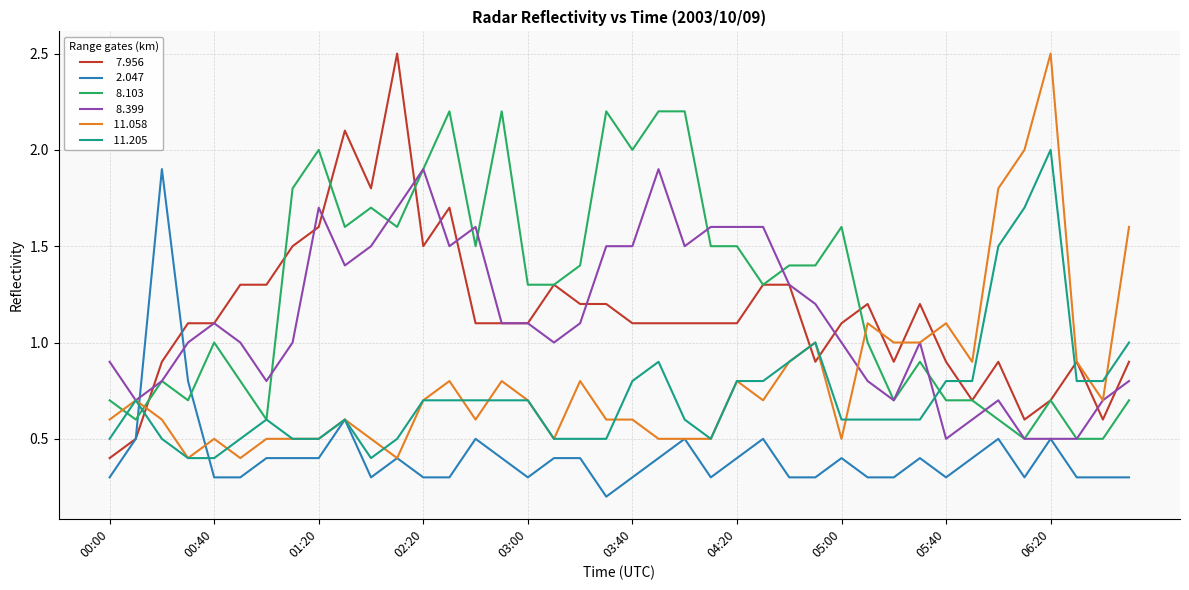

What is the maximum value shown in the chart?

2.5